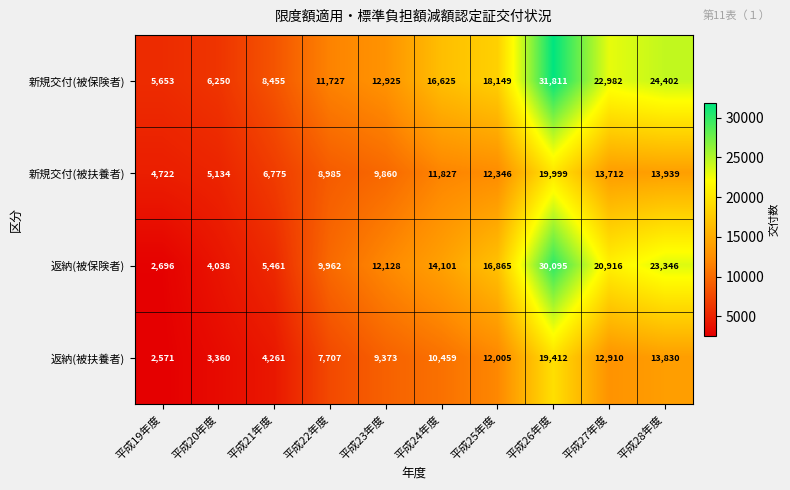

What is the sum of the 返納(被扶養者) values at 平成26年度 and 平成20年度?

22772